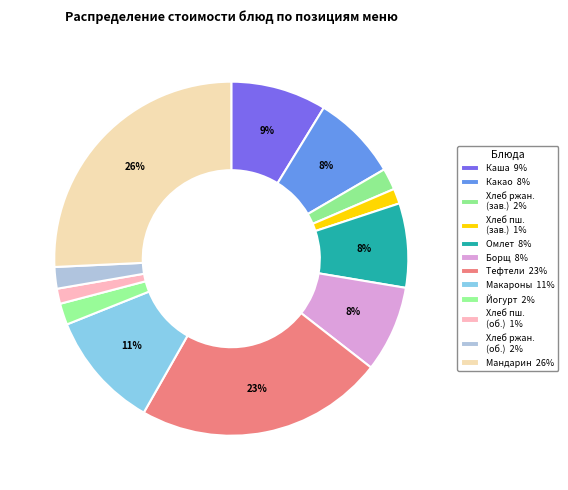

Which category has the biggest portion of the pie?

Мандарин